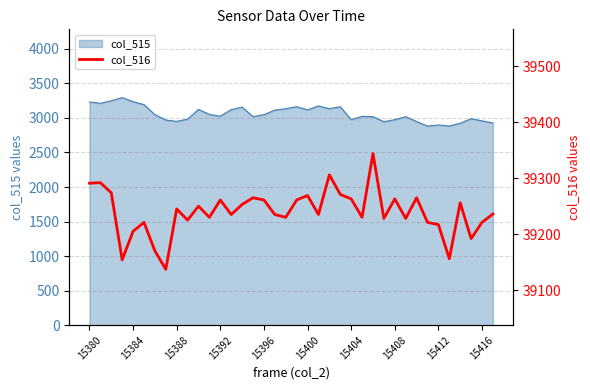

Count the number of values greater than 39236.

18